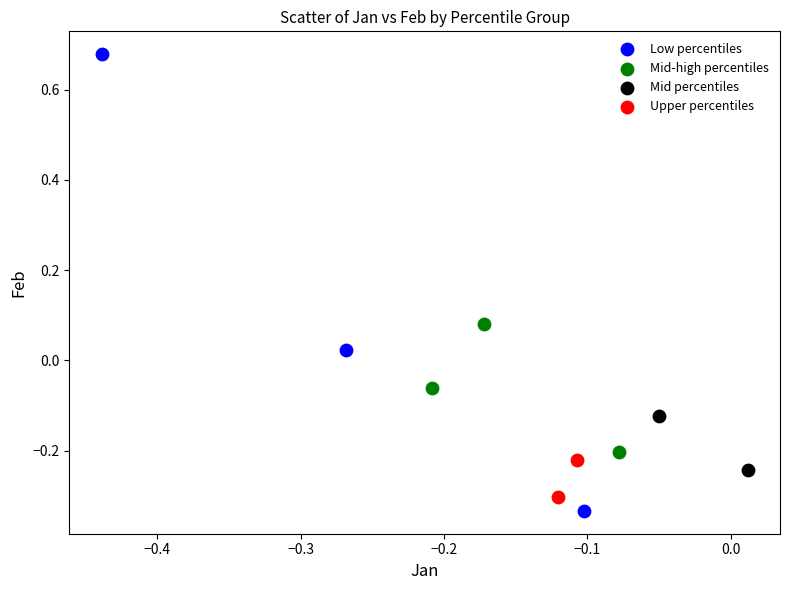

Which series contains the highest Y value?

Low percentiles